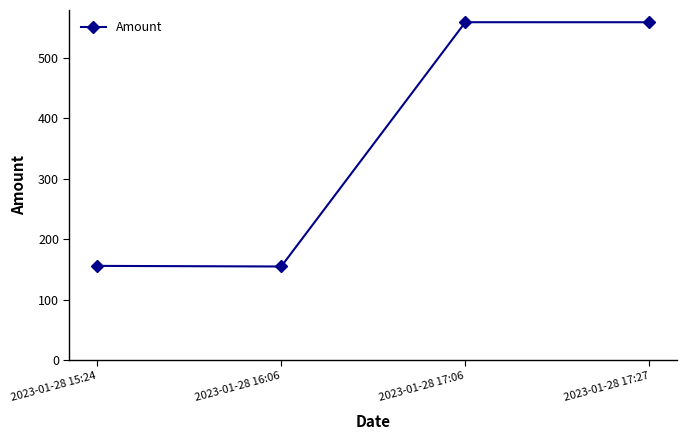

What is the sum of the values at 2023-01-28 16:06 and 2023-01-28 15:24?

311.0